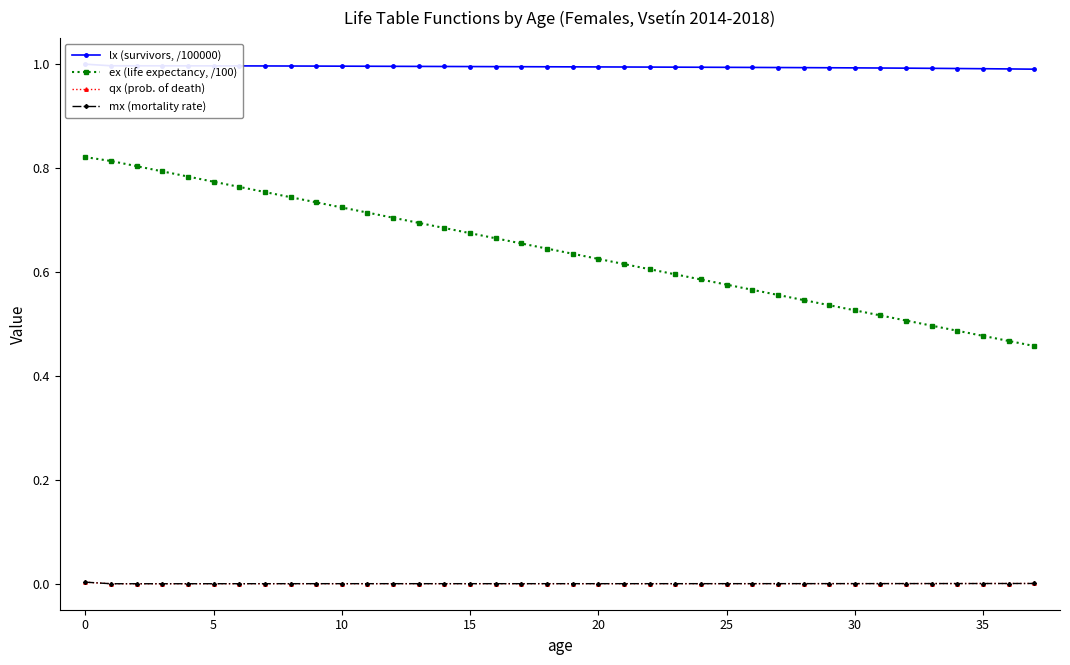

True or false: ex (life expectancy, /100) has more than 2 points higher than both neighbors.

False